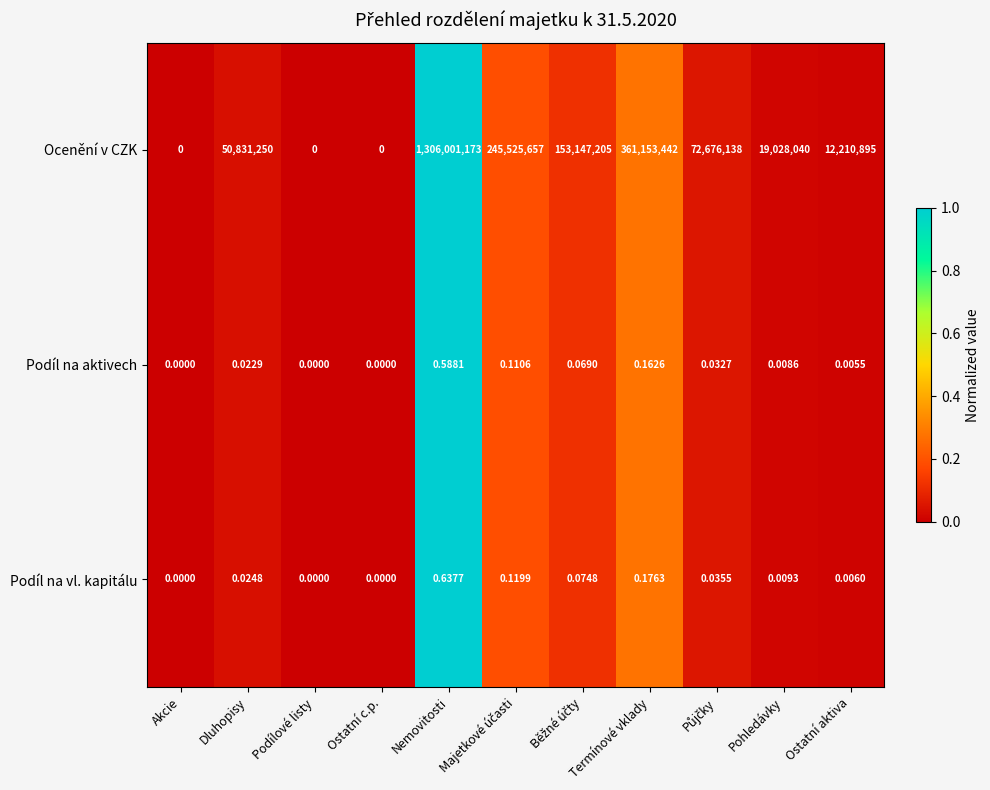

At which label is Ocenění v CZK closest to 653000586?

Termínové vklady